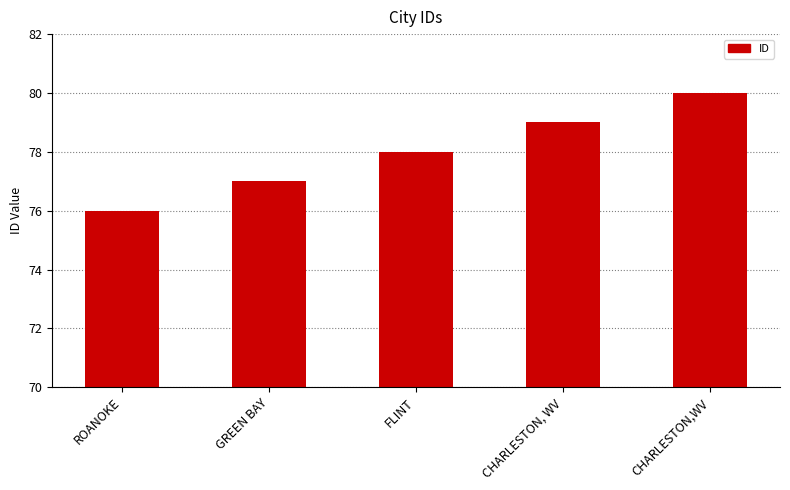

Reading left to right, extract all data points from this chart.

ROANOKE=76	GREEN BAY=77	FLINT=78	CHARLESTON, WV=79	CHARLESTON,WV=80